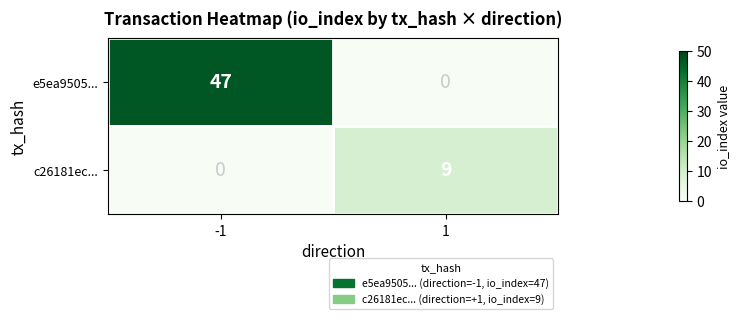

The c26181ec... series shows 4 at -1. True or false?

False